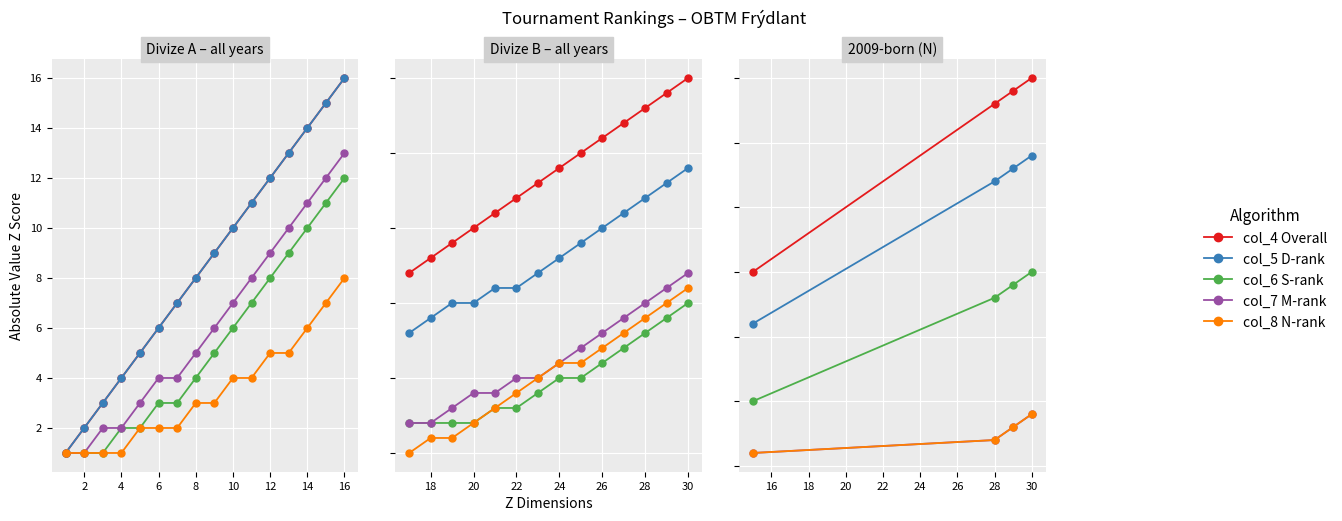

Is the value of col_8 N-rank at 0 greater than the value of col_5 D-rank at 6?

No